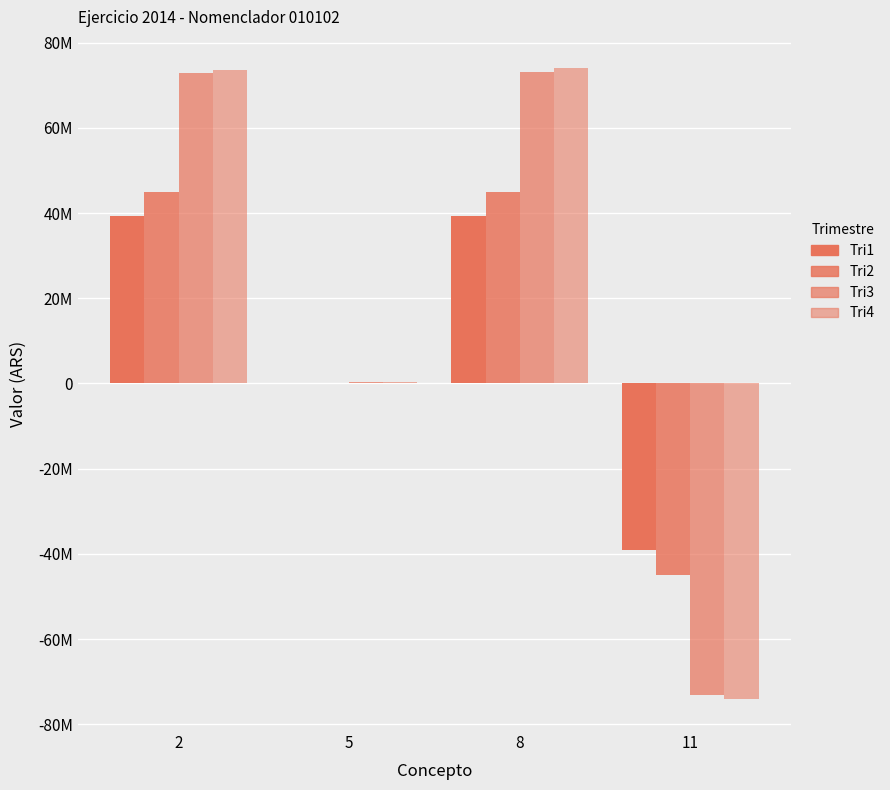

What is the average value of the Tri2 series?

11260077.8